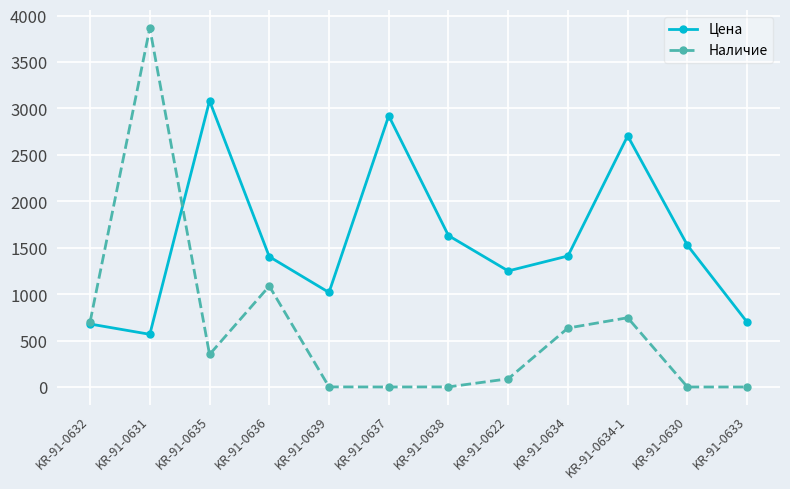

List the series in order of their overall mean, lowest first.

Наличие, Цена